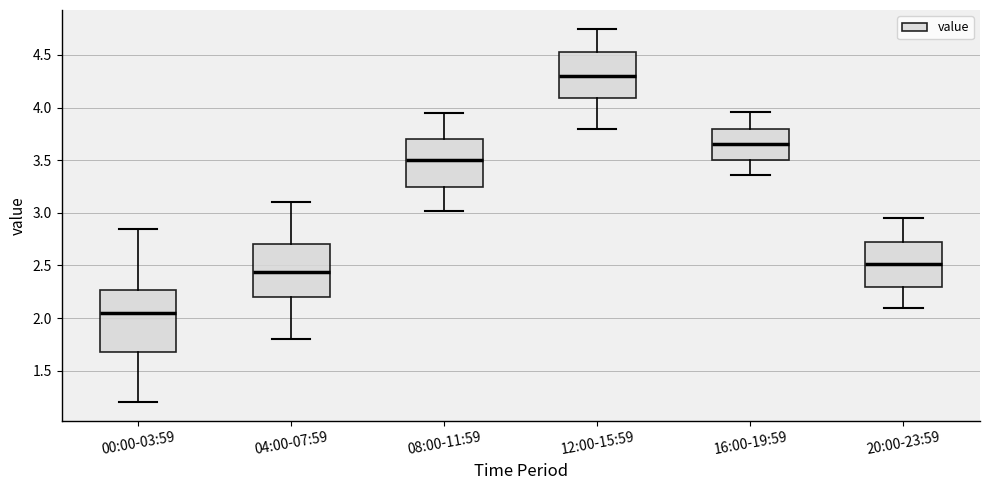

Which box has the lowest median line?

00:00-03:59